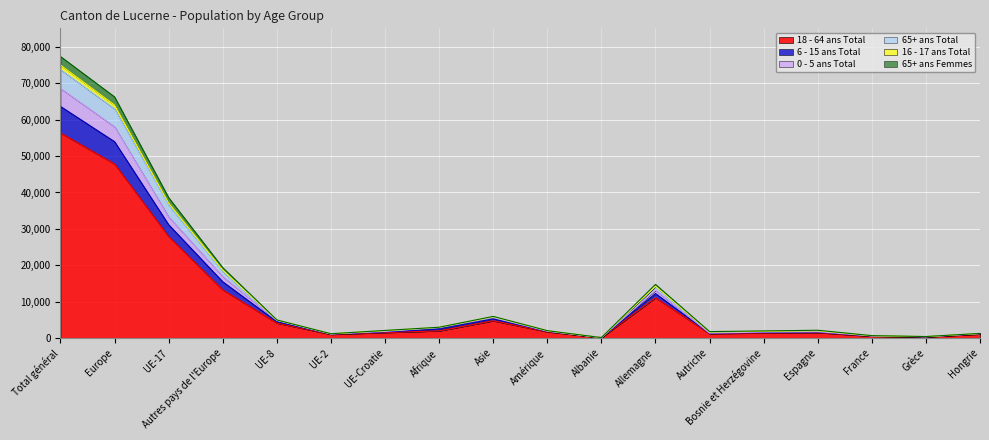

True or false: 6 - 15 ans Total and 16 - 17 ans Total intersect in this chart.

False